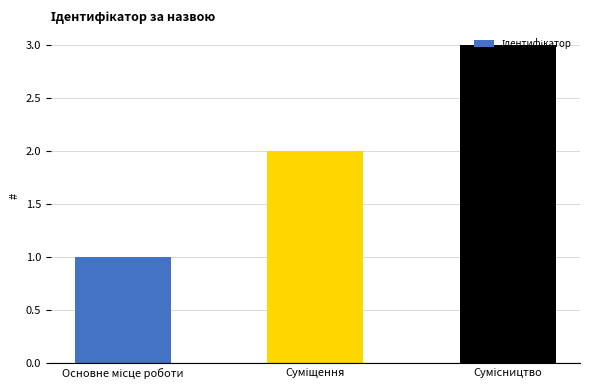

What is the sum of all values?

6